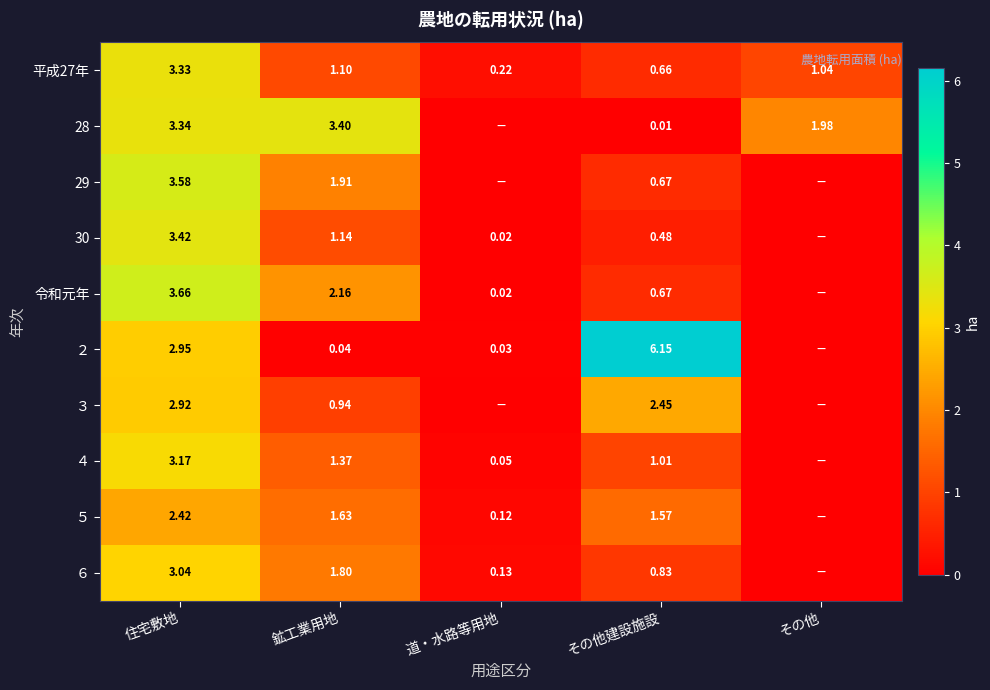

How many categories are shown in the chart?

5